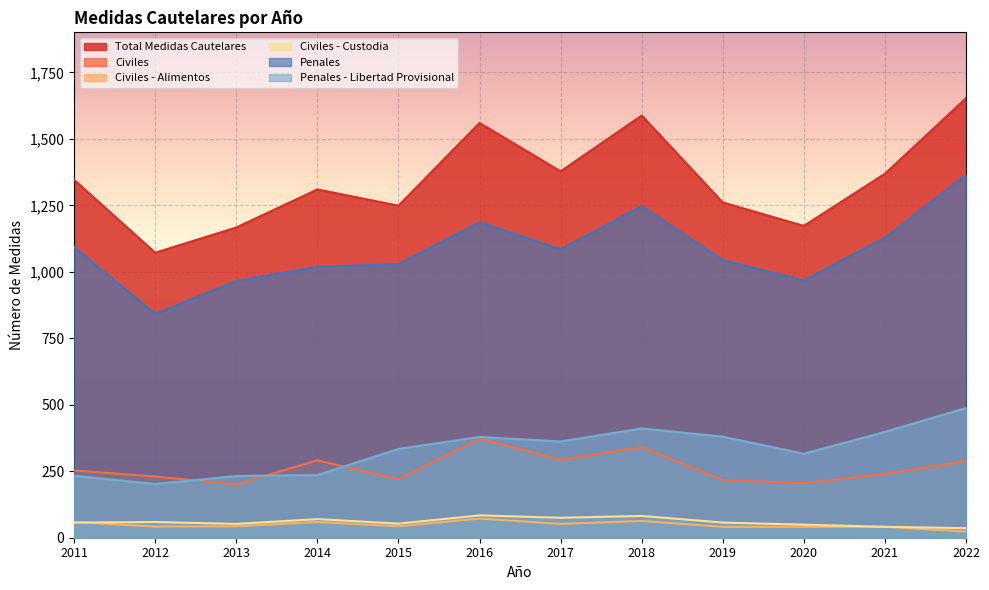

What is the value of the Civiles - Alimentos point at the 4th from the left?

59